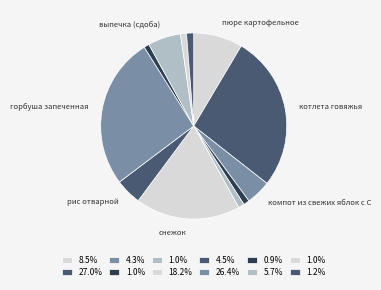

How many slices are in this pie chart?

12